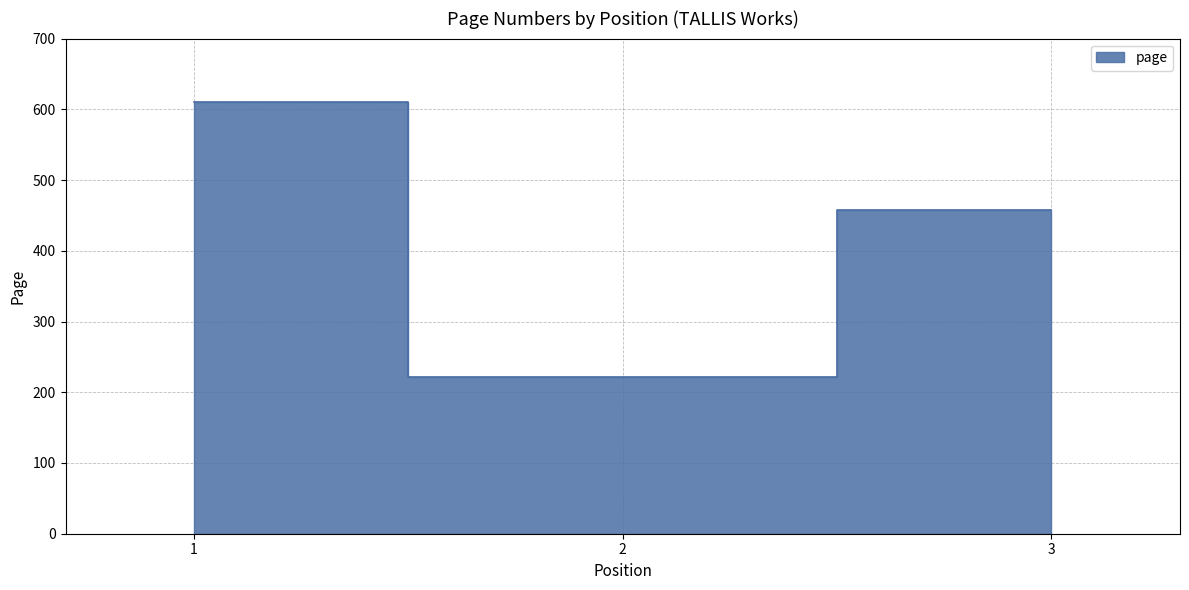

Reading left to right, list all the values displayed in this chart.

1=611	2=222	3=458